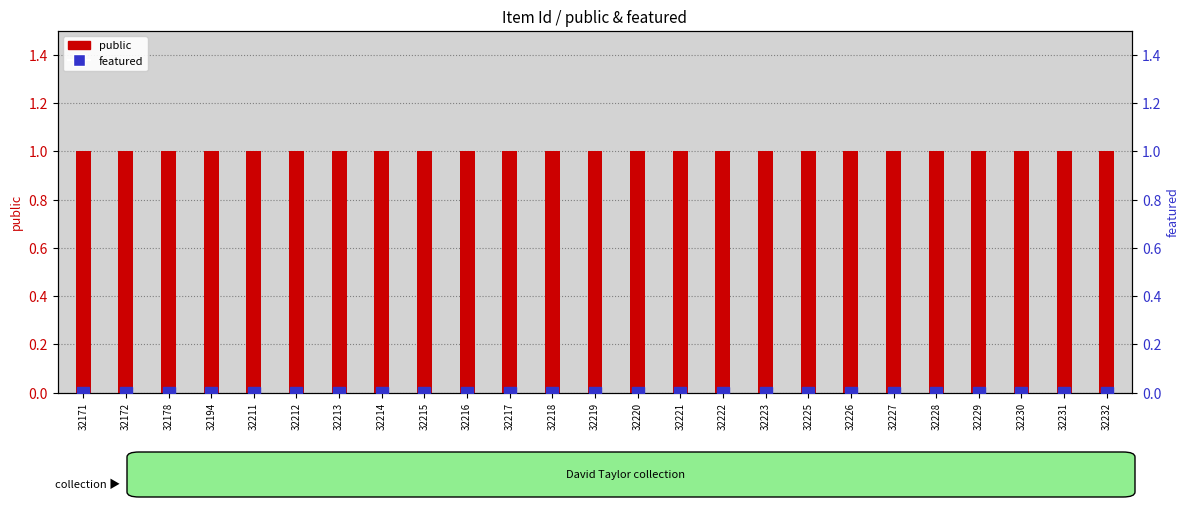

Which series changed the most between 32178 and 32228?

public